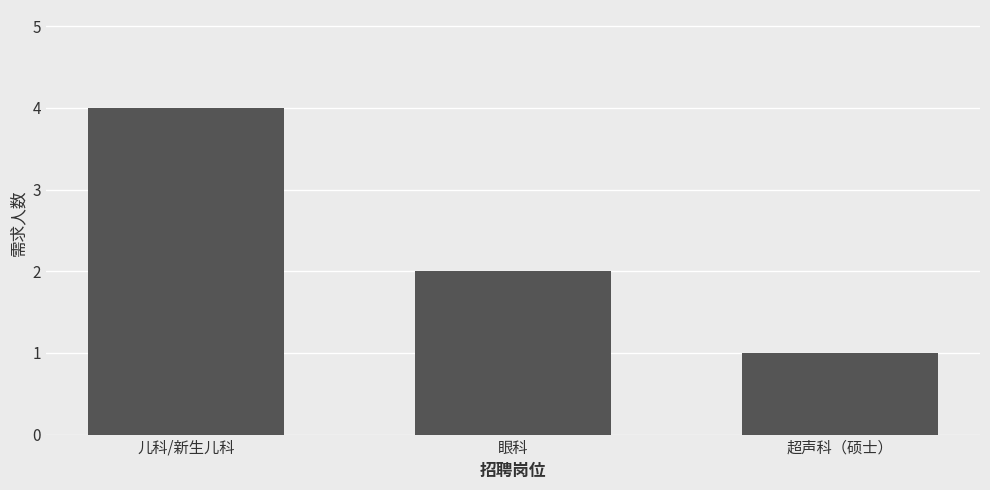

Approximately how many times larger is the value at 儿科/新生儿科 compared to 超声科（硕士）?

4.0